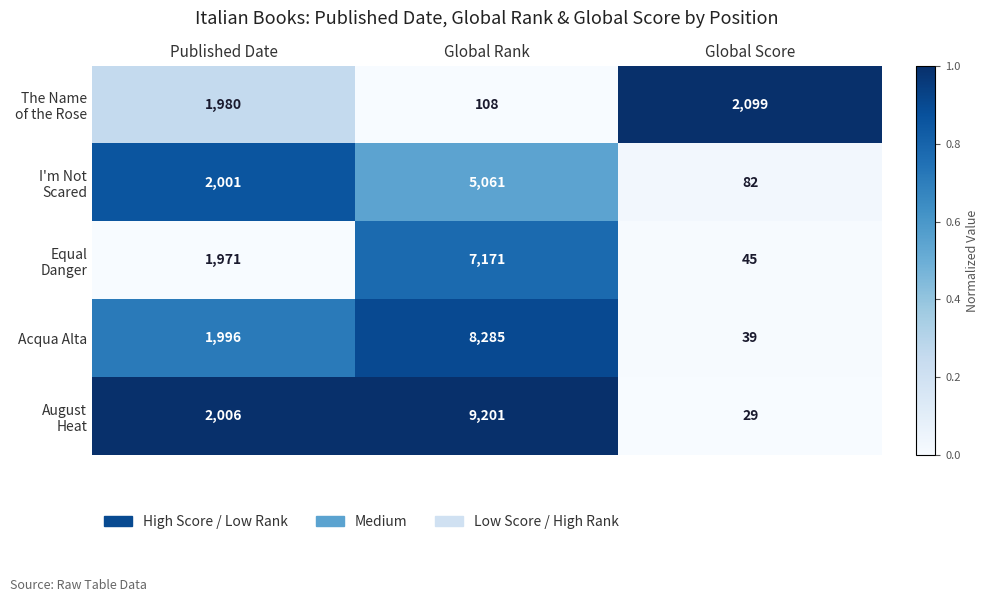

Is it true that Acqua Alta equals 1996 at Published Date?

True